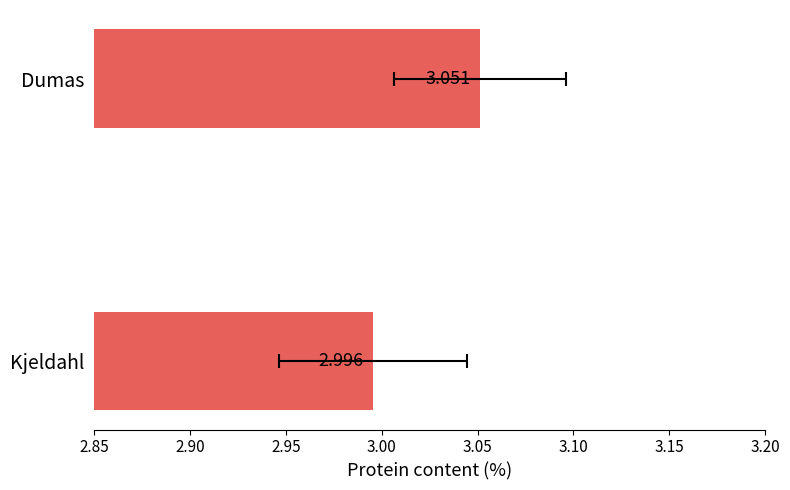

How many bars are there in total?

2